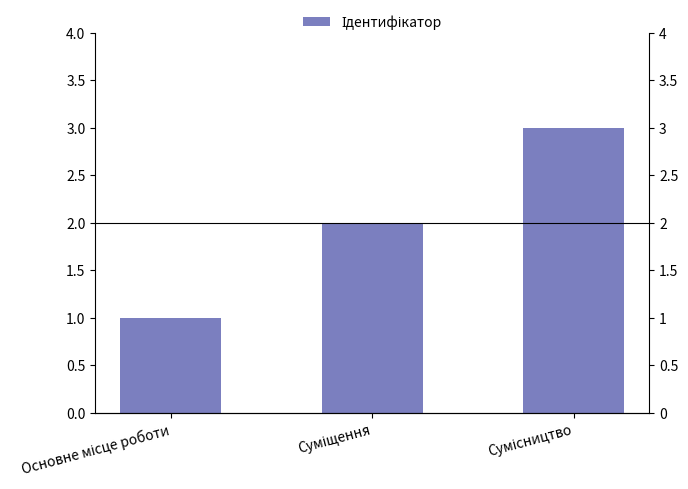

Where does the data first go above 2?

Сумісництво